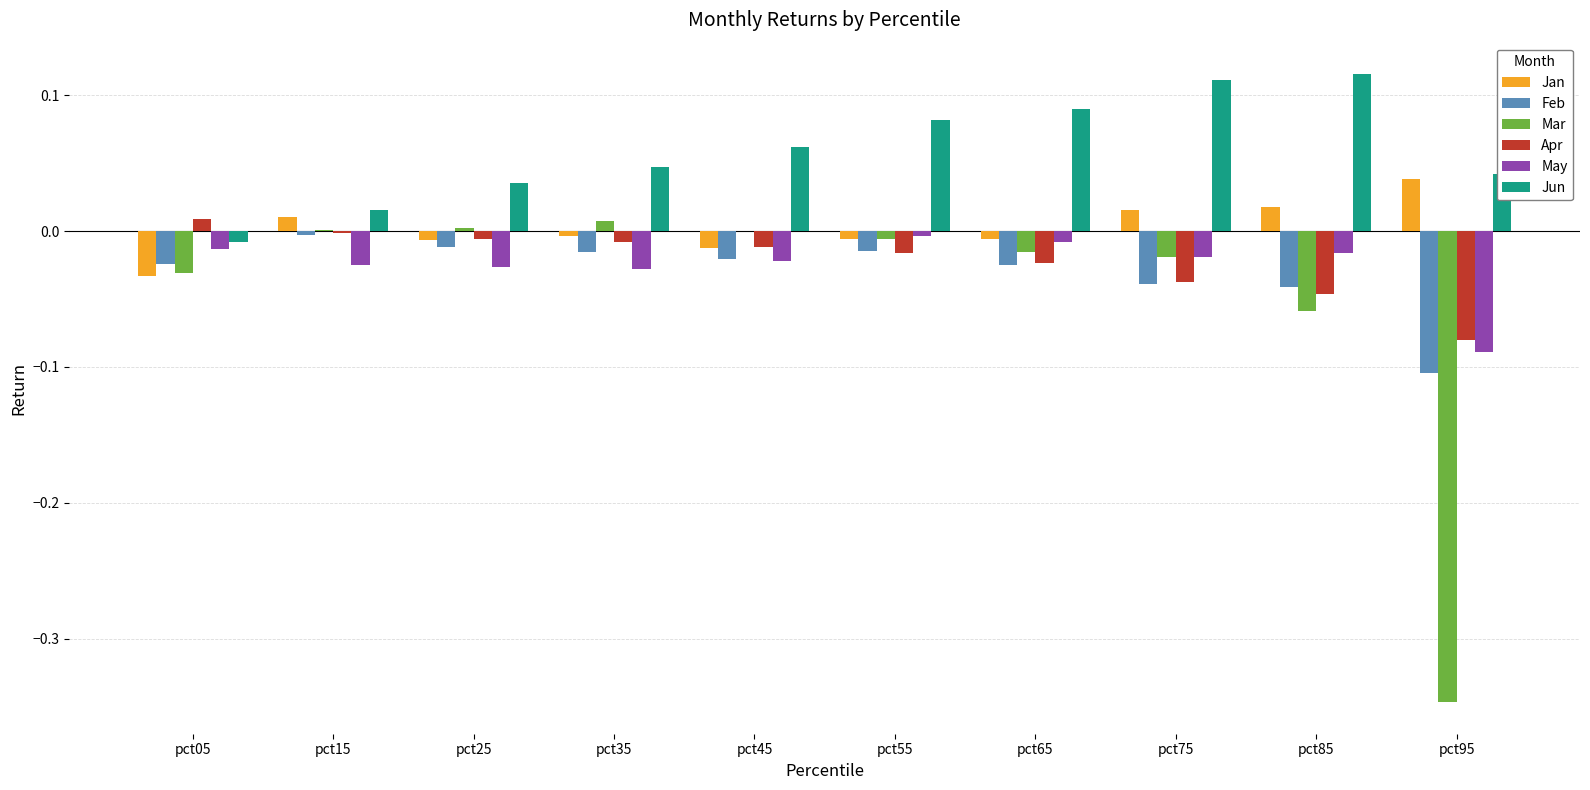

Which series has the largest total across all categories?

Jun